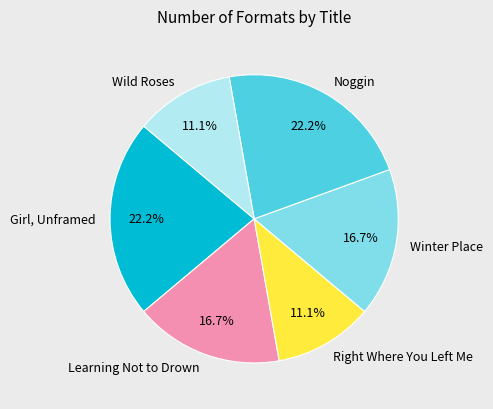

What is the ratio of the value at Wild Roses to the value at Noggin?

0.5